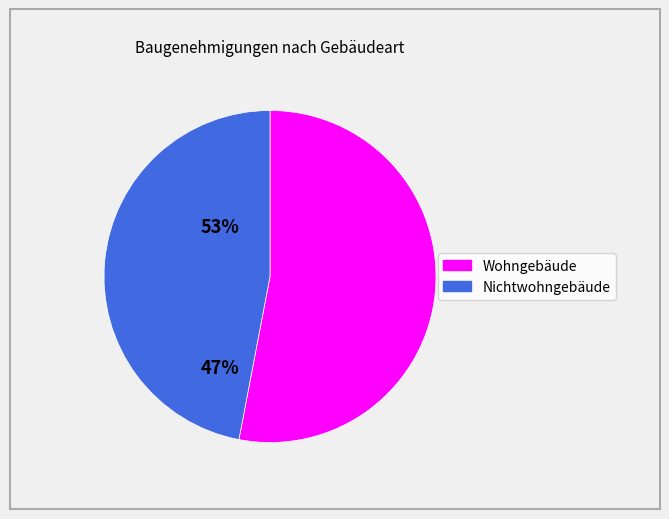

Does Nichtwohngebäude represent more than half of the total?

No